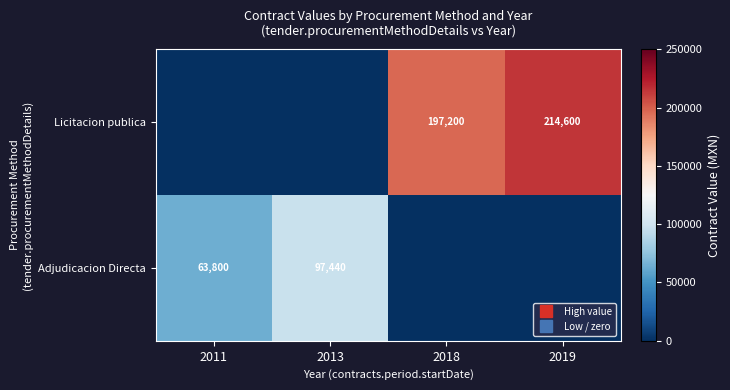

Which has a higher value, 2019 or 2018?

2019